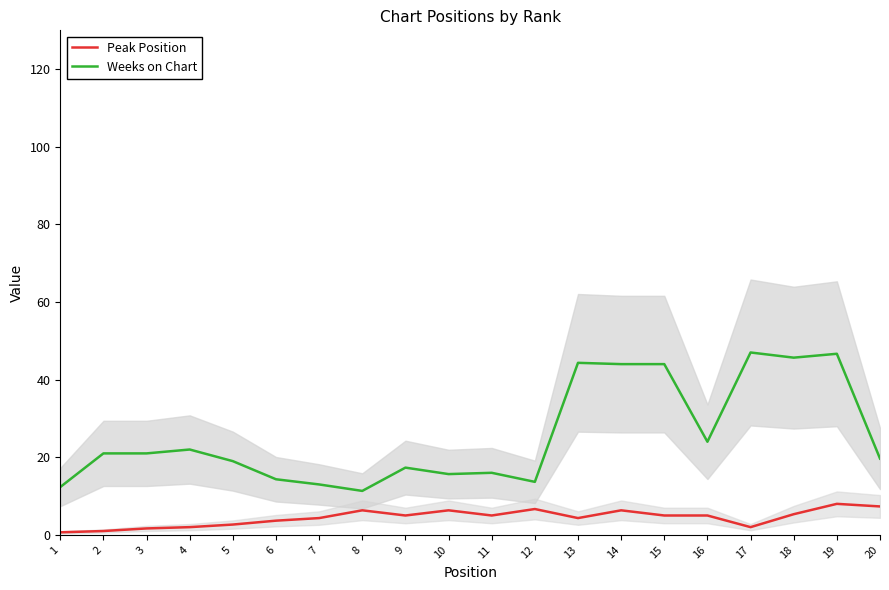

True or false: Weeks on Chart has a value of 21.0 at 2.

True